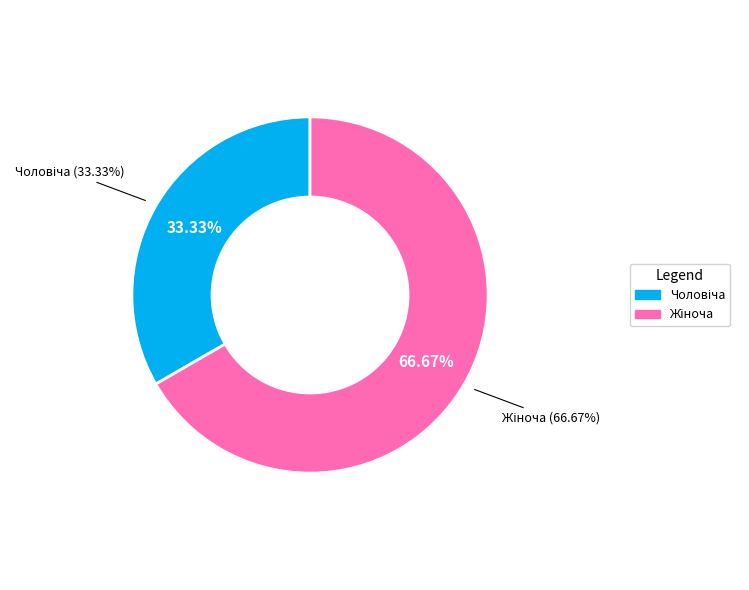

Is there a majority slice in this chart?

Yes